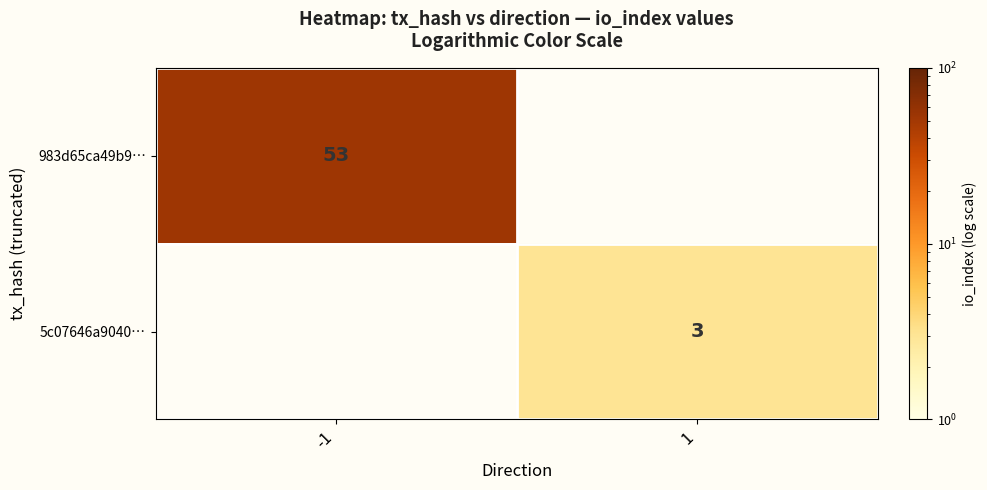

At how many categories does at least one series exceed 25?

1